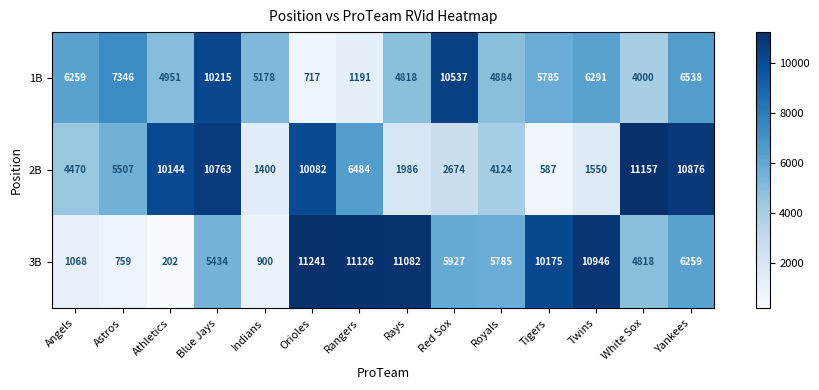

True or false: 1B has a value of 6259 at Angels.

True